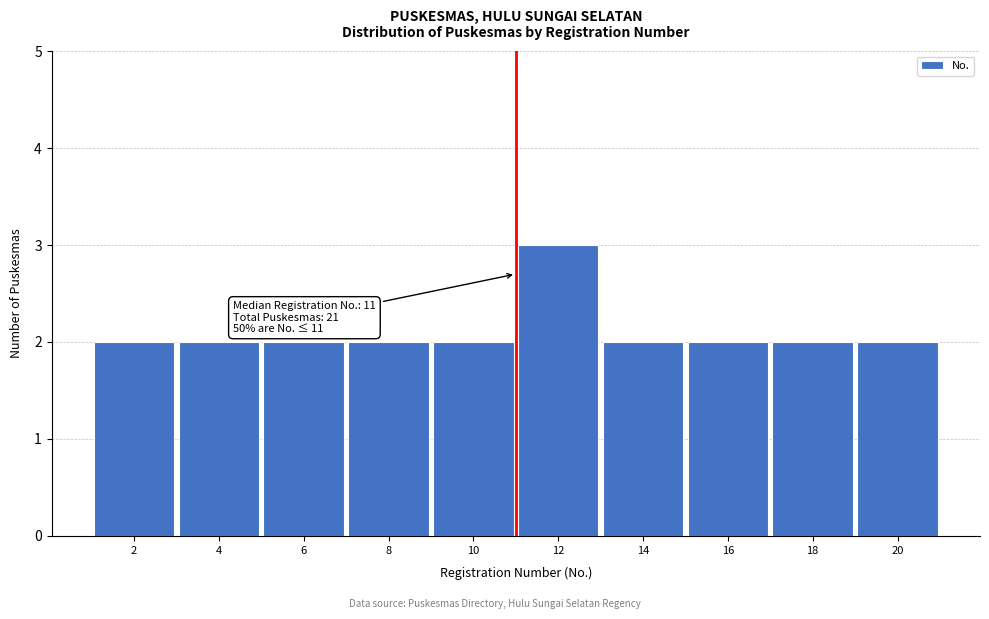

Reading left to right, transcribe all the data shown in this chart.

2=2	4=2	6=2	8=2	10=2	12=3	14=2	16=2	18=2	20=2